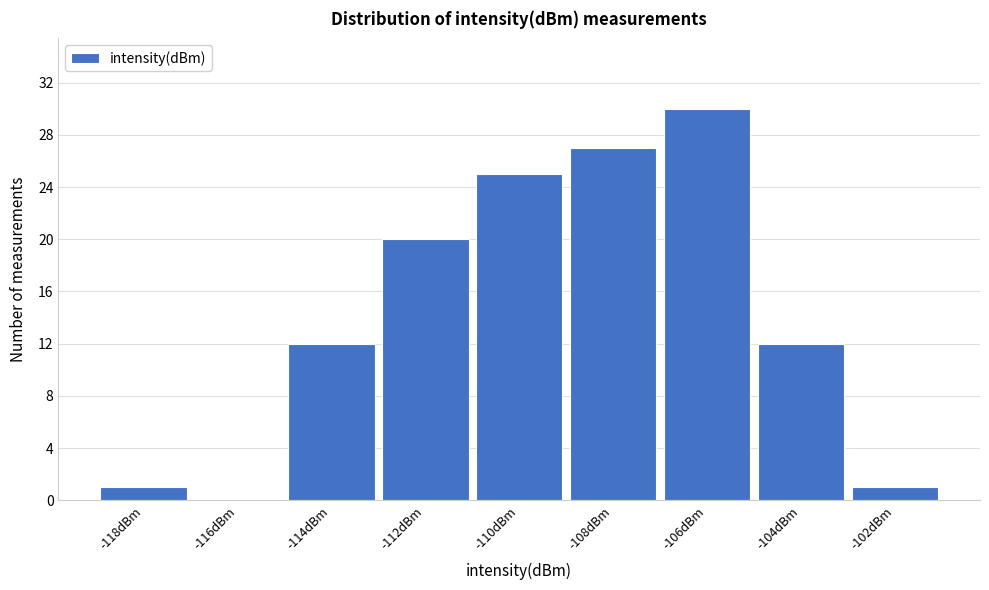

Reading right to left, transcribe all the data shown in this chart.

-102dBm=1	-104dBm=12	-106dBm=30	-108dBm=27	-110dBm=25	-112dBm=20	-114dBm=12	-116dBm=0	-118dBm=1